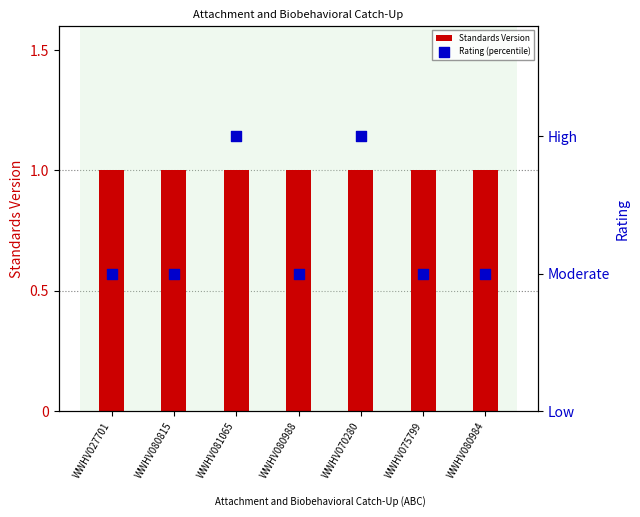

Which series contains the highest Y value?

Standards Version